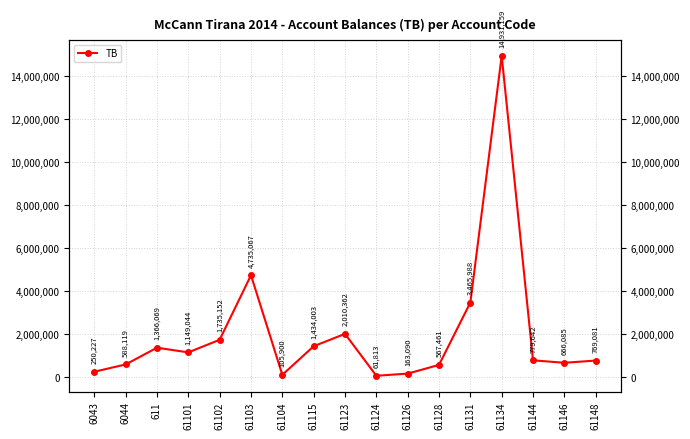

The chart shows a value of 1865763.4 at 61115. True or false?

False